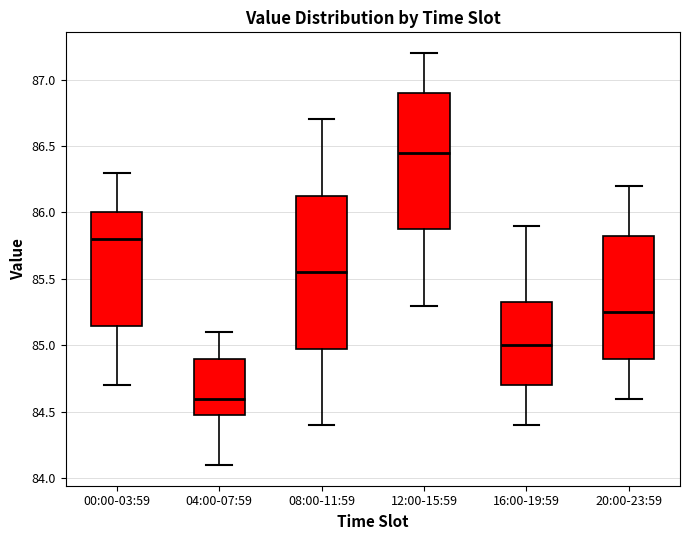

Reading left to right, transcribe this box plot: for each box, give where its median line is, the range the box spans, and where its two whiskers end, as read against the y-axis. The values are not printed on the chart, so give them approximately, as read against the axis.

00:00-03:59: median 85.80, box 85.15 to 86.00, whiskers 84.70 to 86.30
04:00-07:59: median 84.60, box 84.50 to 84.90, whiskers 84.10 to 85.10
08:00-11:59: median 85.55, box 85.00 to 86.15, whiskers 84.40 to 86.70
12:00-15:59: median 86.45, box 85.90 to 86.90, whiskers 85.30 to 87.20
16:00-19:59: median 85.00, box 84.70 to 85.35, whiskers 84.40 to 85.90
20:00-23:59: median 85.25, box 84.90 to 85.85, whiskers 84.60 to 86.20